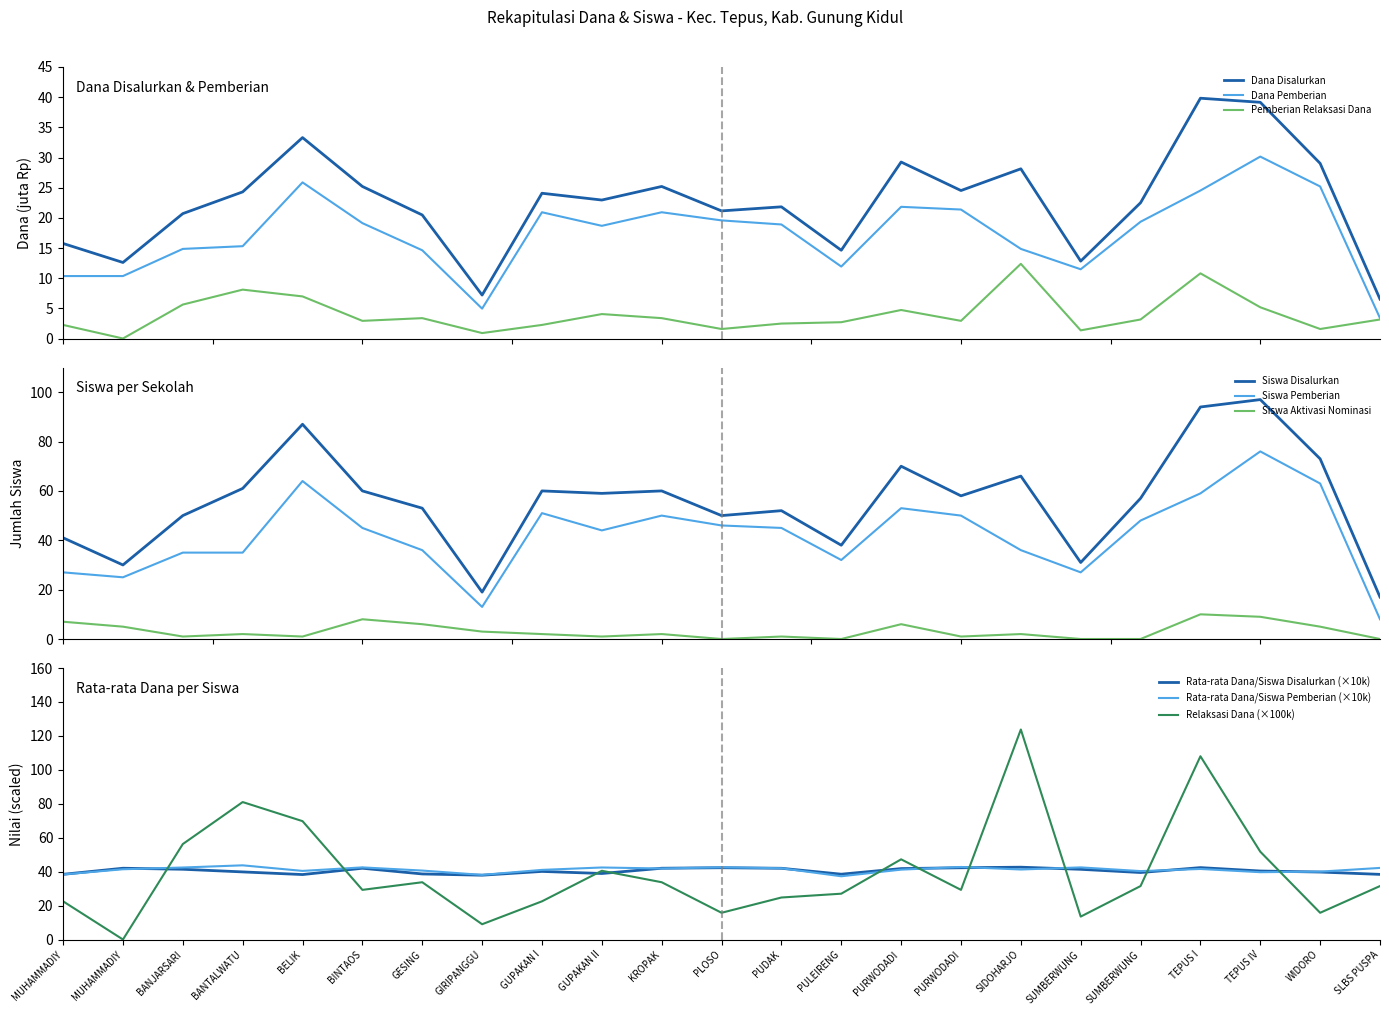

How many values in the Dana Disalurkan series are below 22?

10